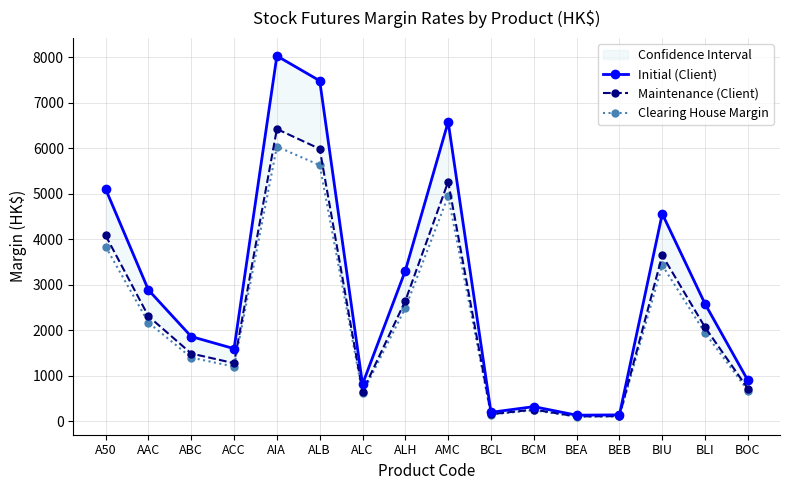

Which label corresponds to the smallest value in the chart?

BEA